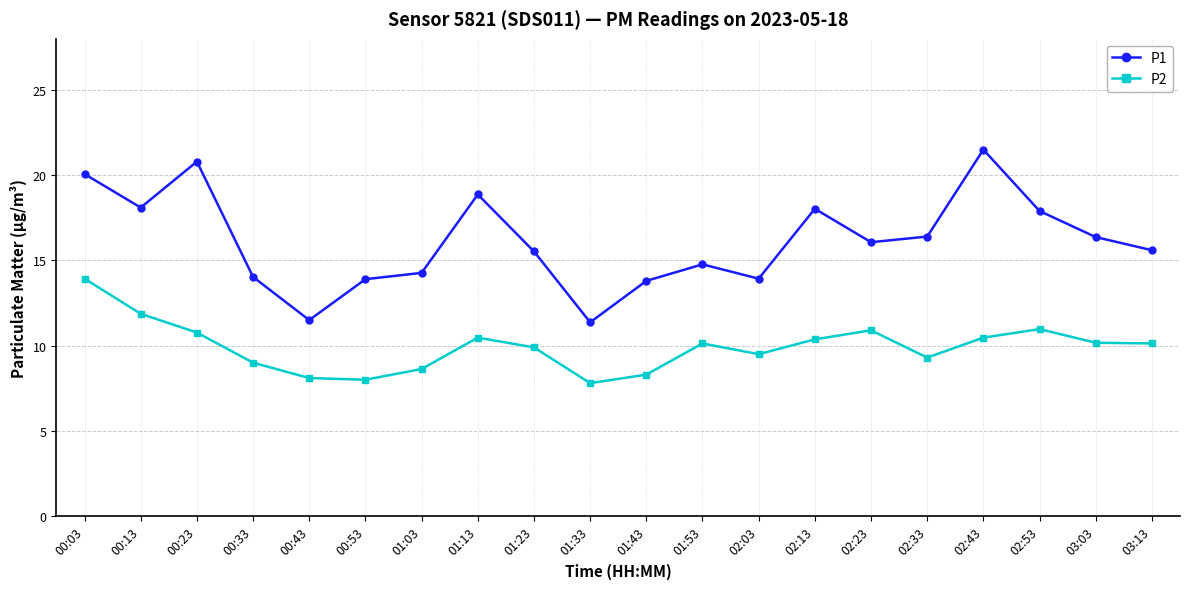

What is the difference between the maximum and minimum values in the P2 series?

6.1